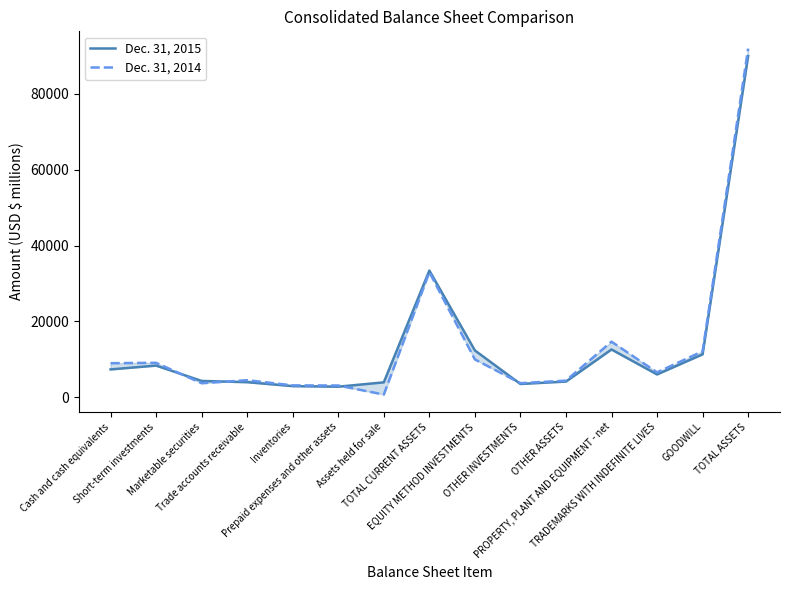

Which series has the largest total across all categories?

Dec. 31, 2014